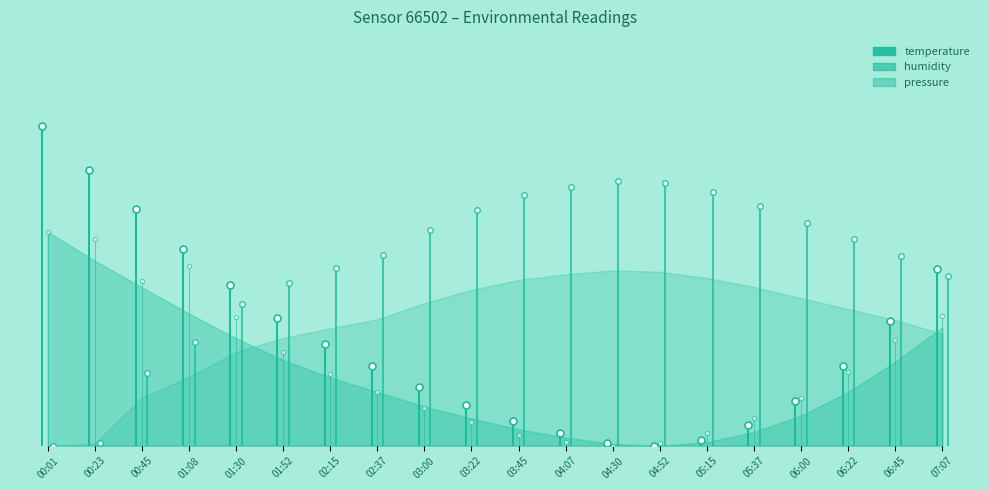

Is the value of temperature at 00:23 greater than the value of humidity at 00:23?

Yes